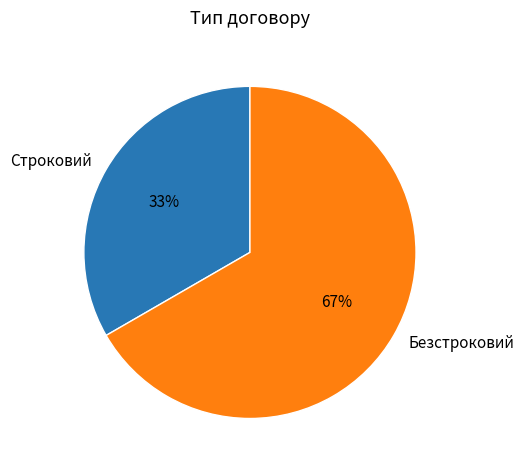

Approximately how many times larger is the value at Безстроковий compared to Строковий?

2.0